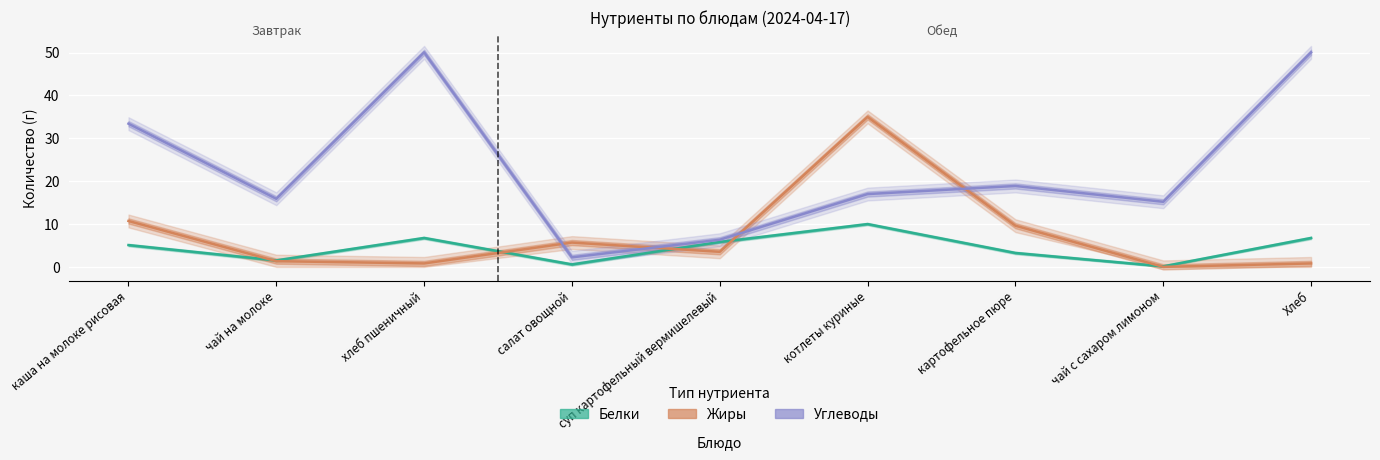

Where does the Белки series first go above 5?

каша на молоке рисовая